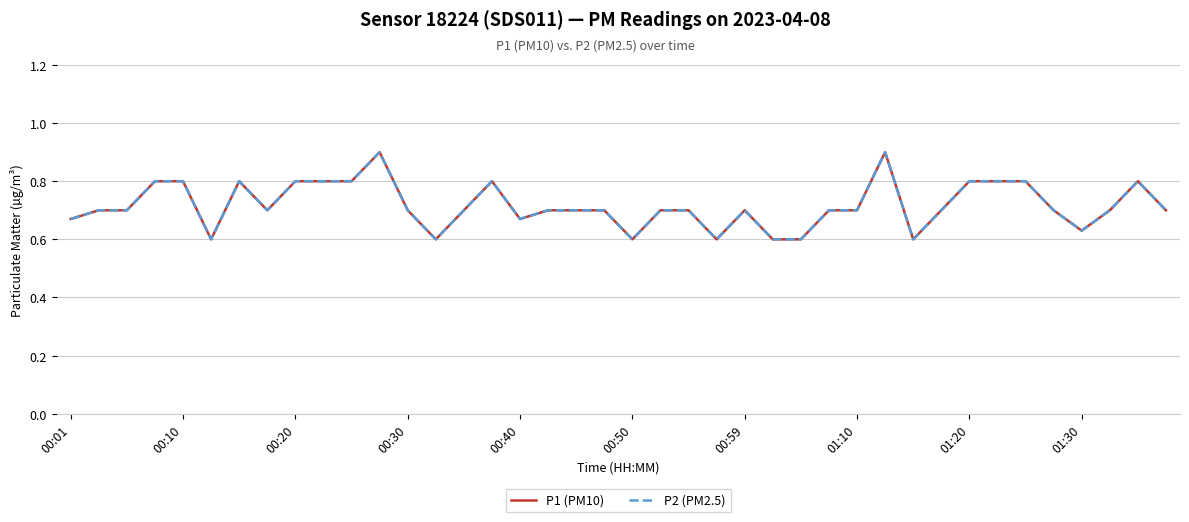

In P1 (PM10), how many points are lower than both neighbors (excluding endpoints)?

8